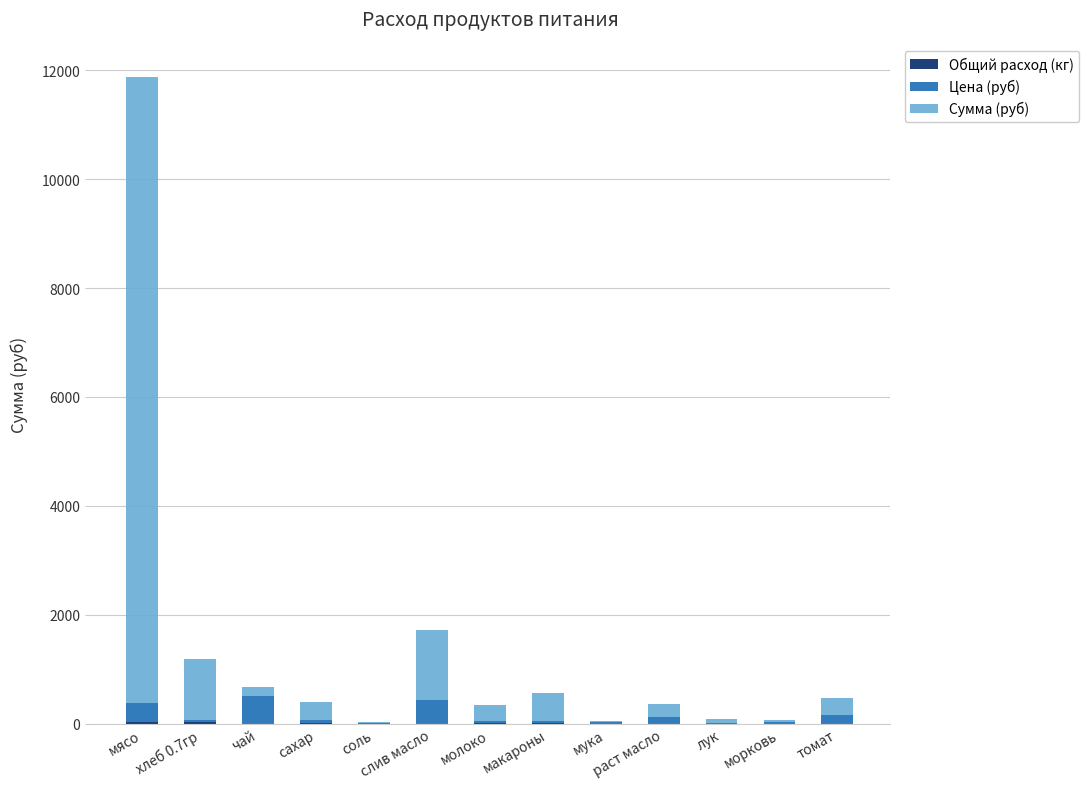

At which category is the sum across all series the highest?

мясо